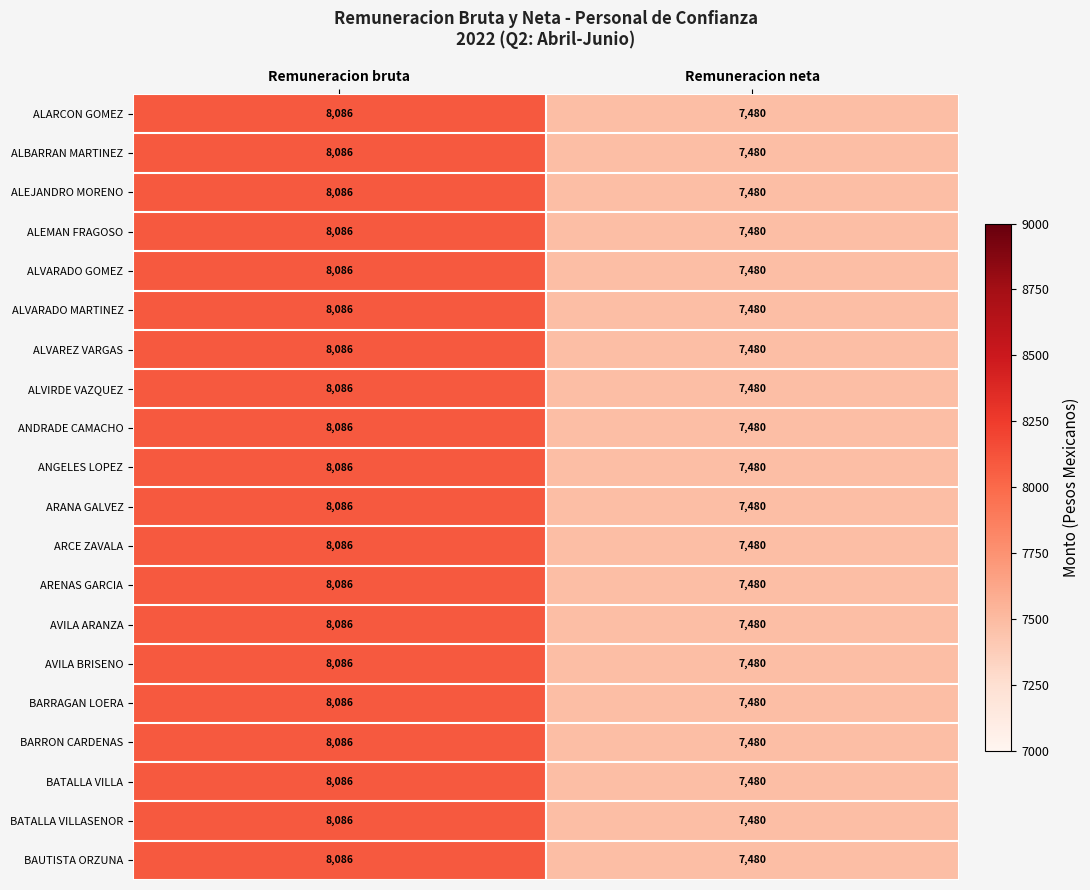

The value of BARRON CARDENAS at Remuneracion bruta is 8086. True or false?

True